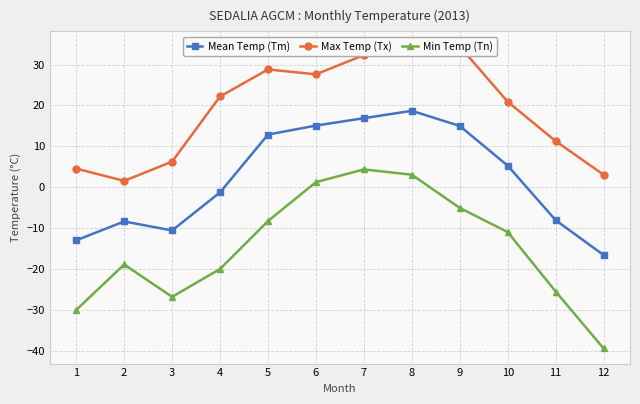

What is the total value across all series at 4?

1.1